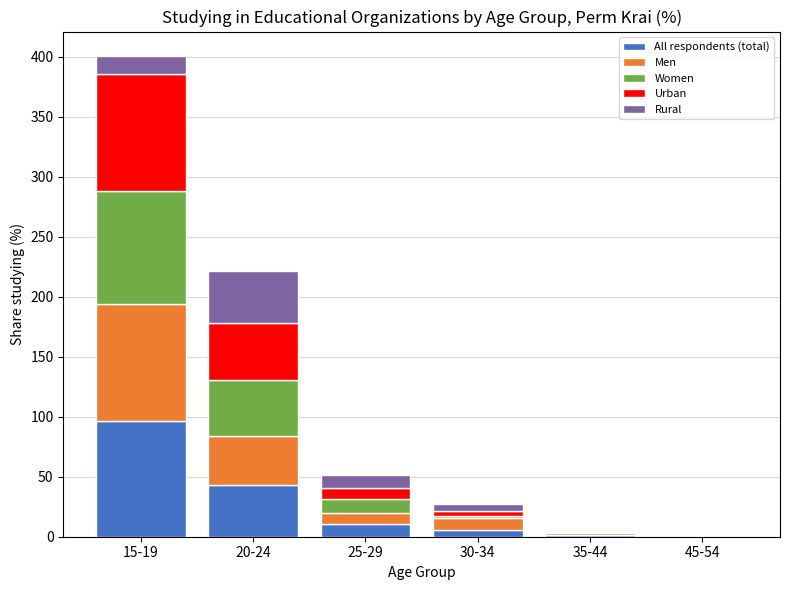

What is the maximum value for All respondents (total)?

96.0